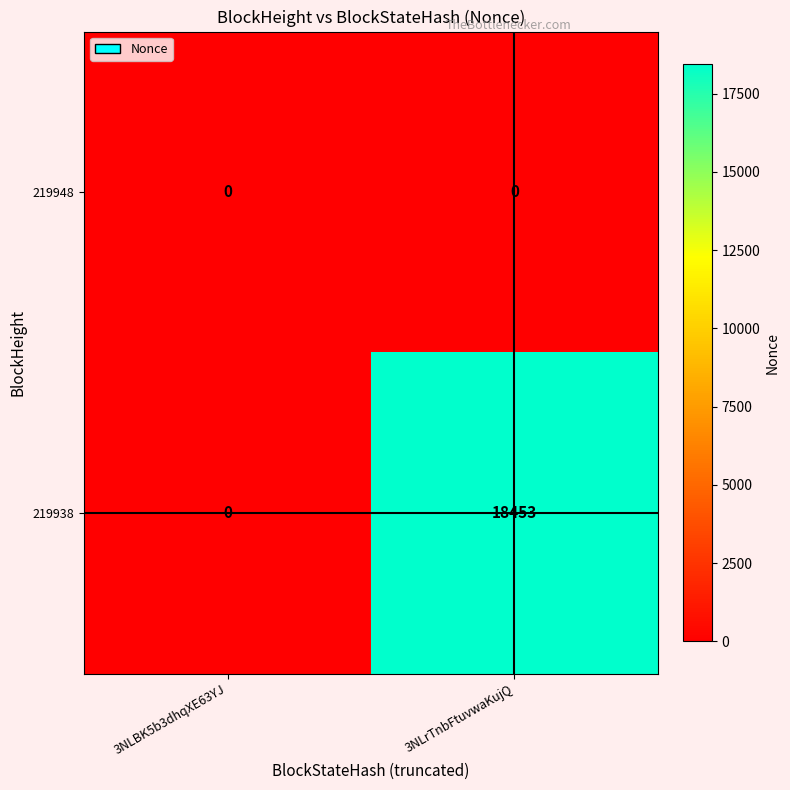

Is it true that 219938 equals 29980 at 3NLrTnbFtuvwaKujQ?

False